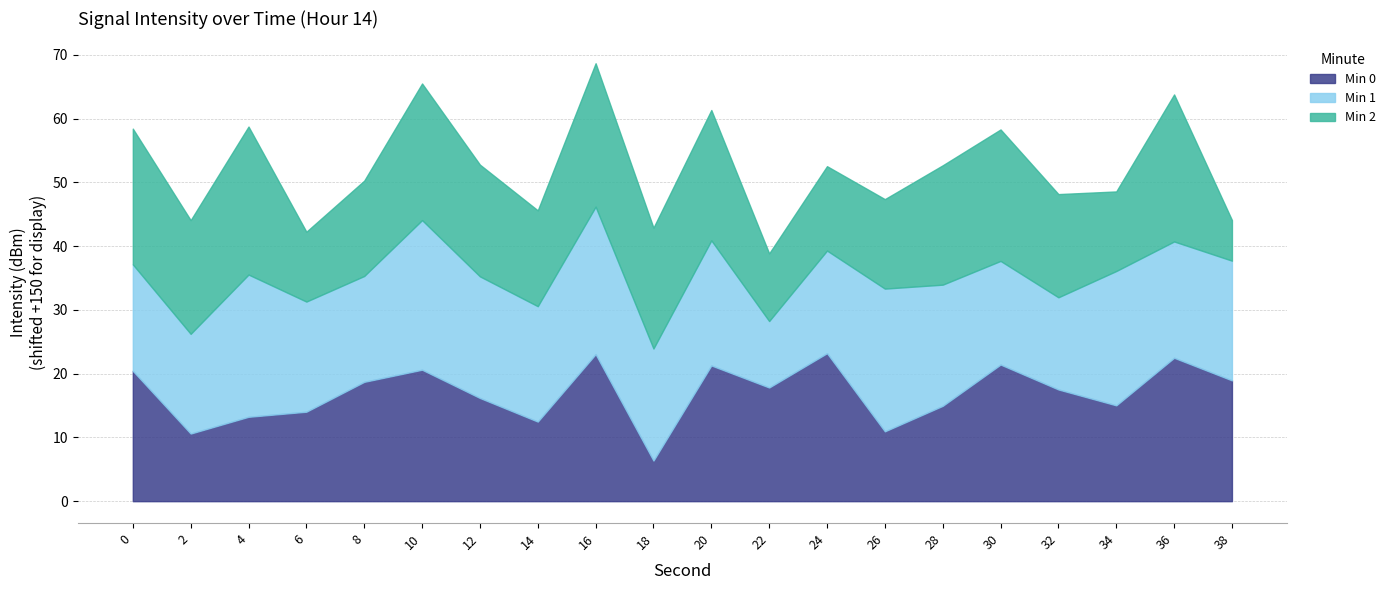

Which series has the widest spread of values?

Min 0